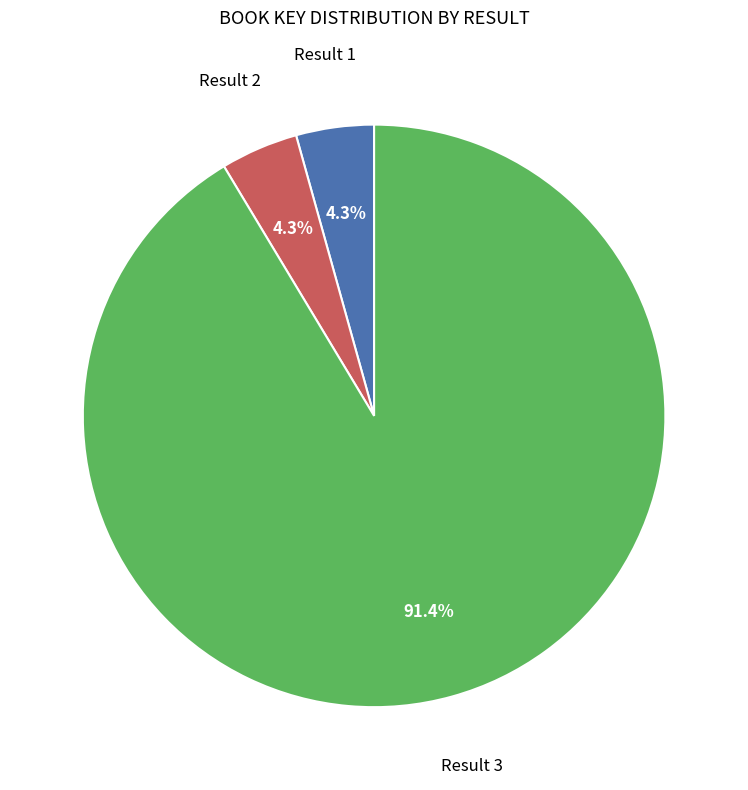

To the nearest percent, what is the average slice percentage?

33%